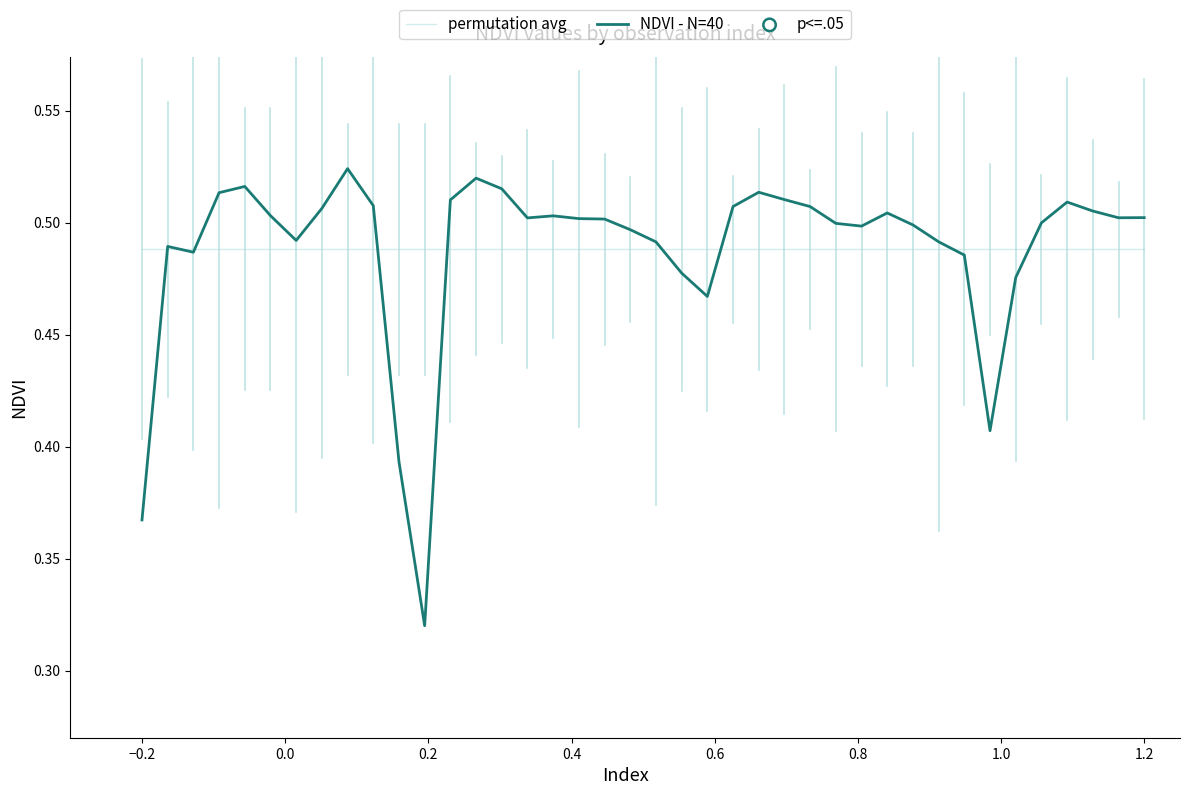

Which series has the widest spread of values?

NDVI - N=40